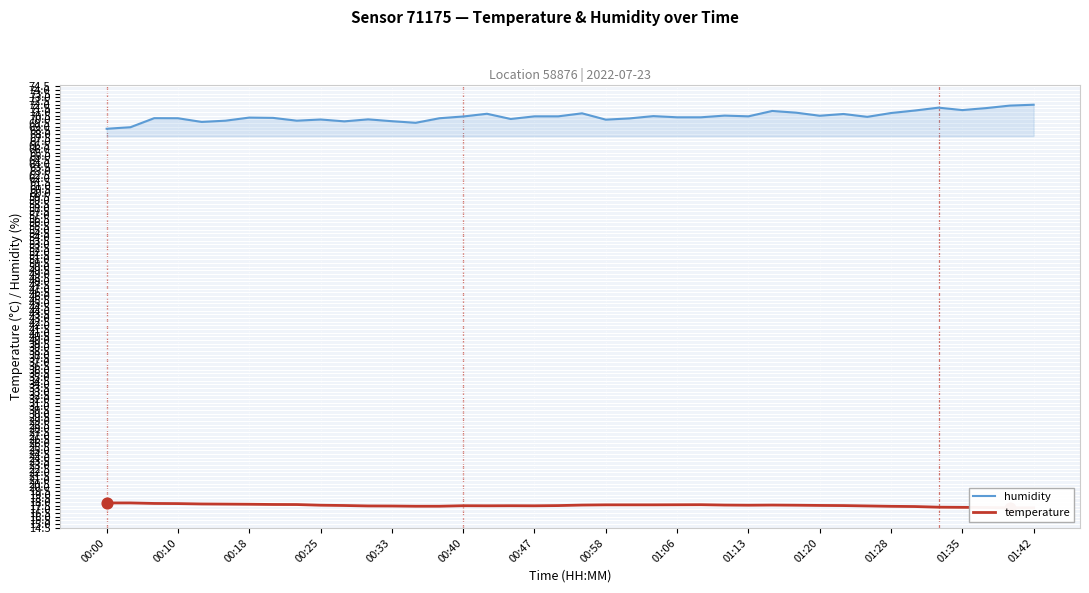

At how many categories does at least one series exceed 47?

40